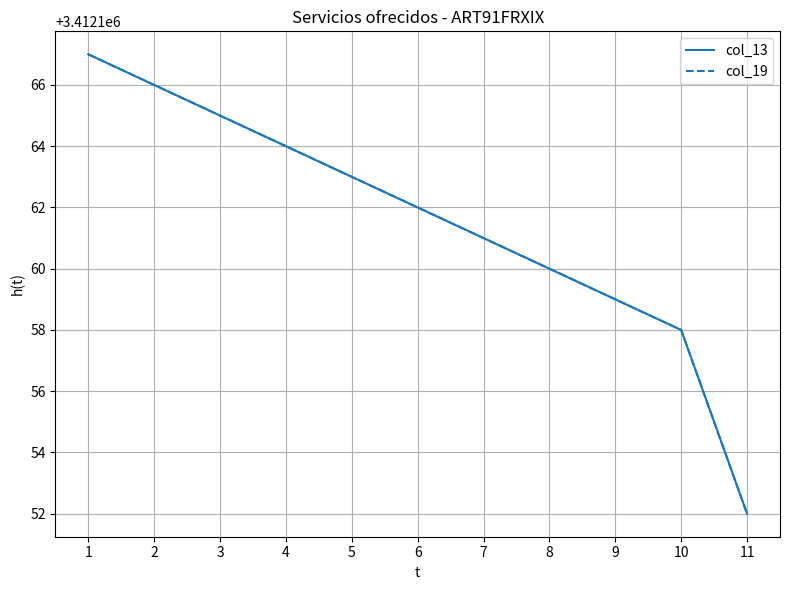

Where does the col_19 series first go above 3412162?

1